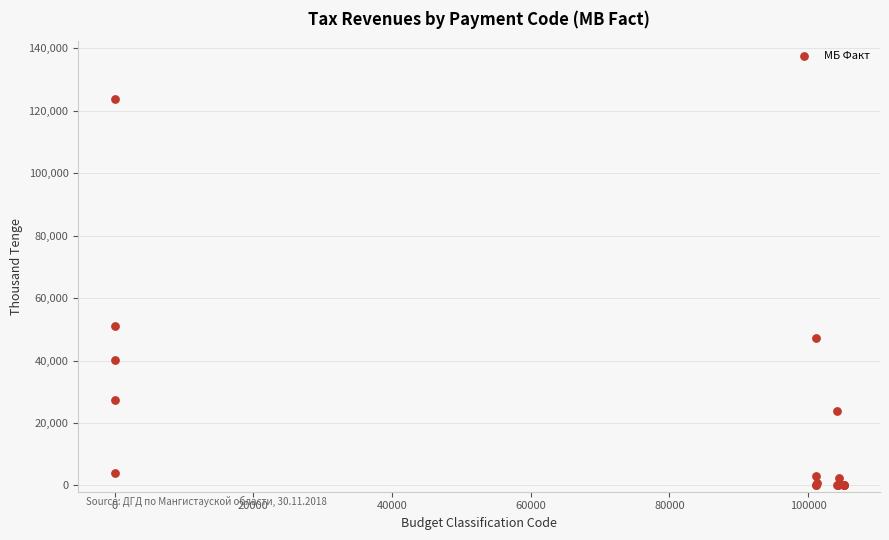

What Y value in the scatter plot is closest to 61853?

51007.1